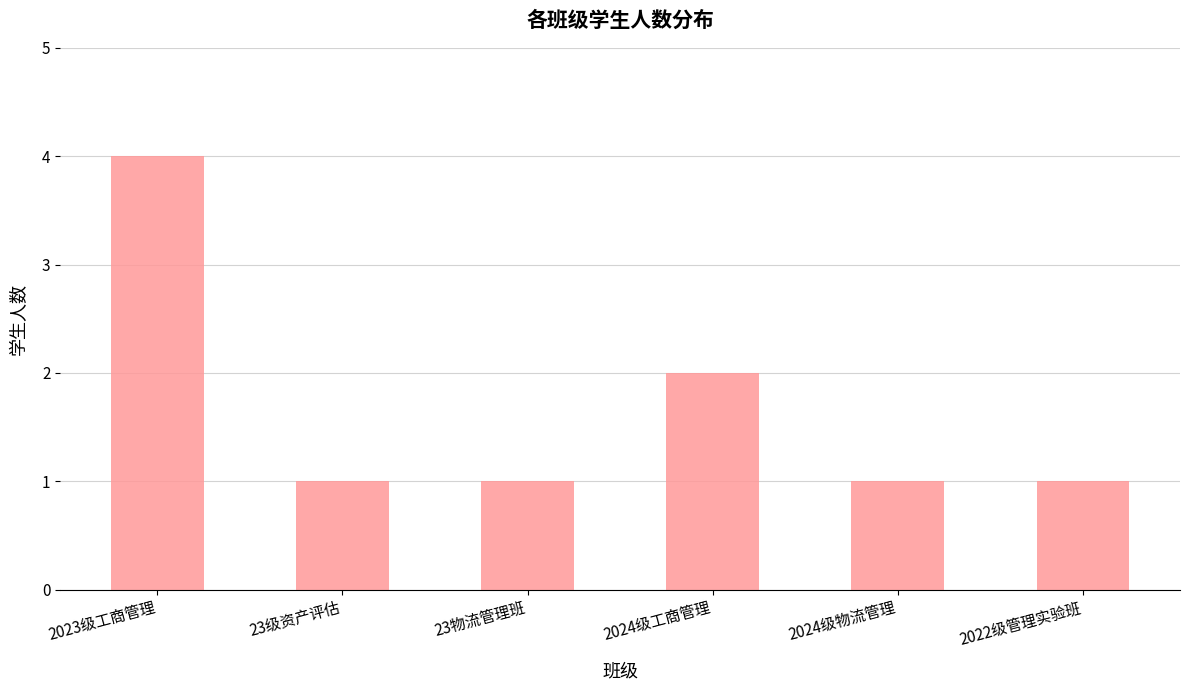

Reading left to right, what are all the values shown in this chart?

4	1	1	2	1	1